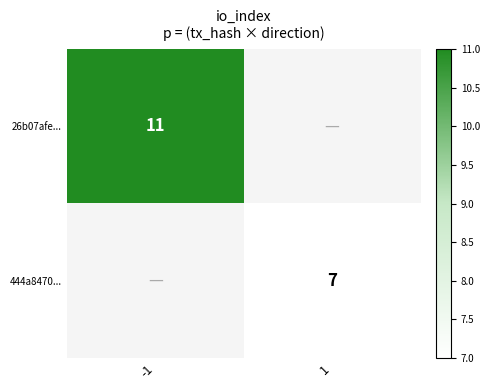

Is the value of 26b07afe... at -1 greater than the value of 444a8470... at 1?

Yes